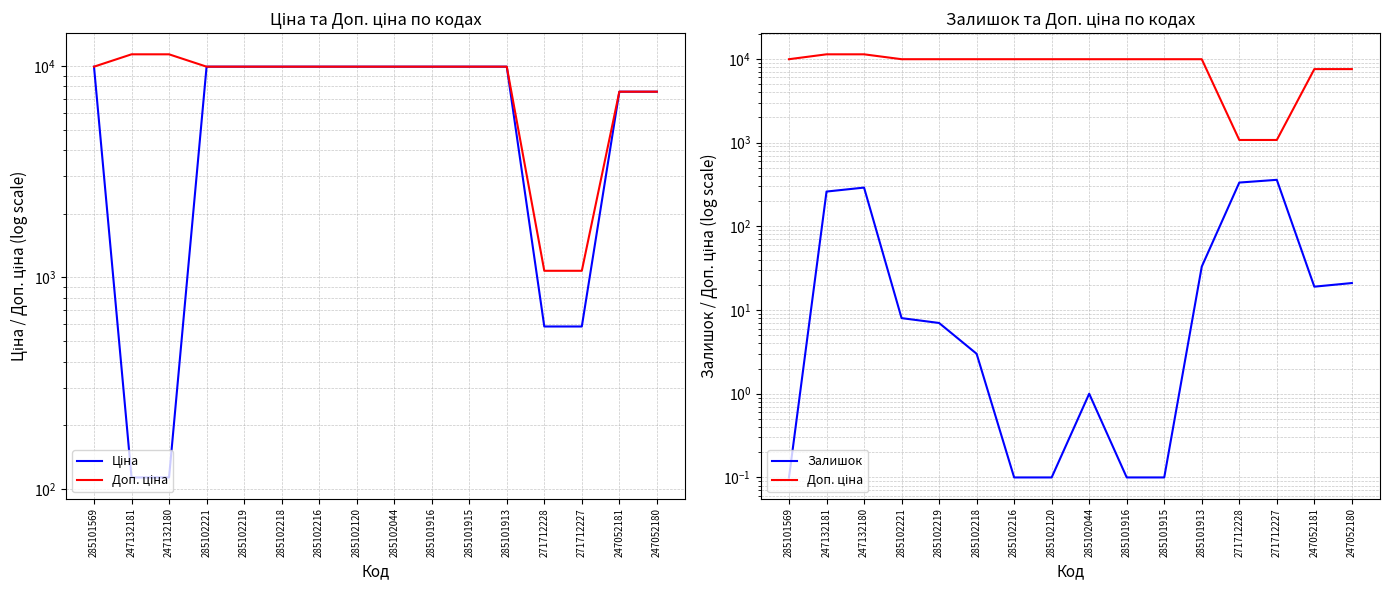

True or false: Залишок has a value of 359.0 at 271712227.

True